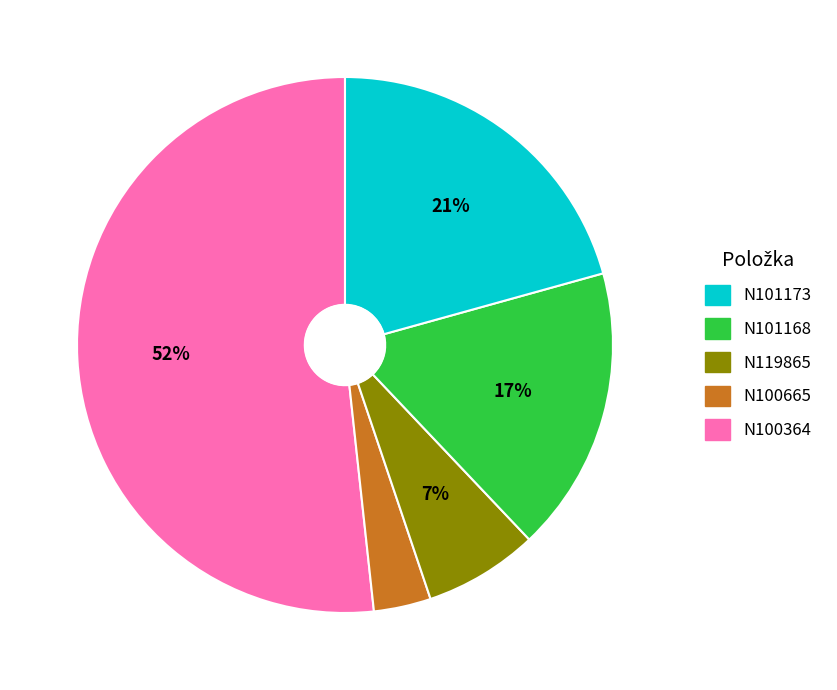

To the nearest percent, what is the average slice percentage?

20%